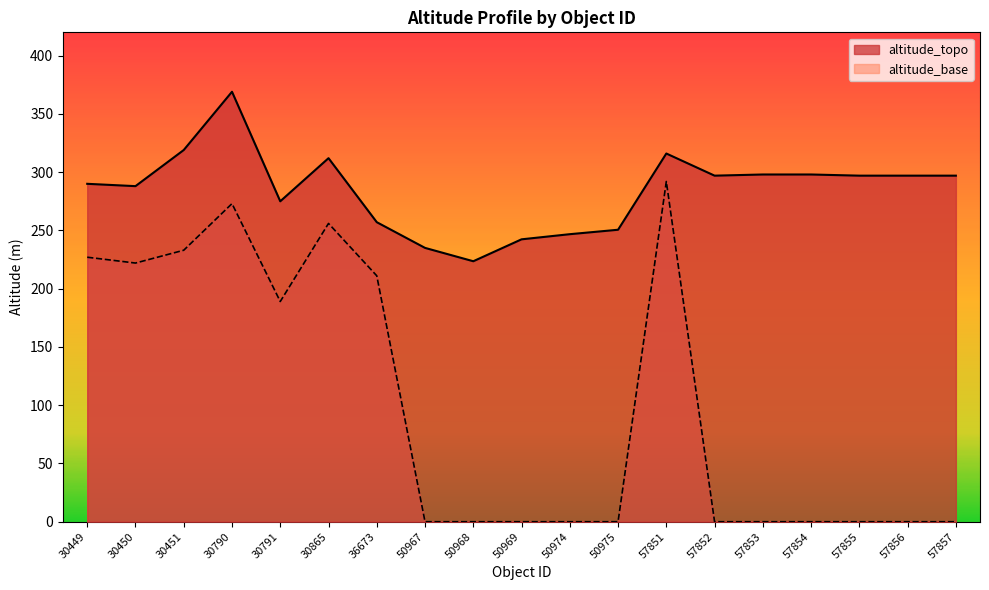

What is the greatest value displayed?

369.0